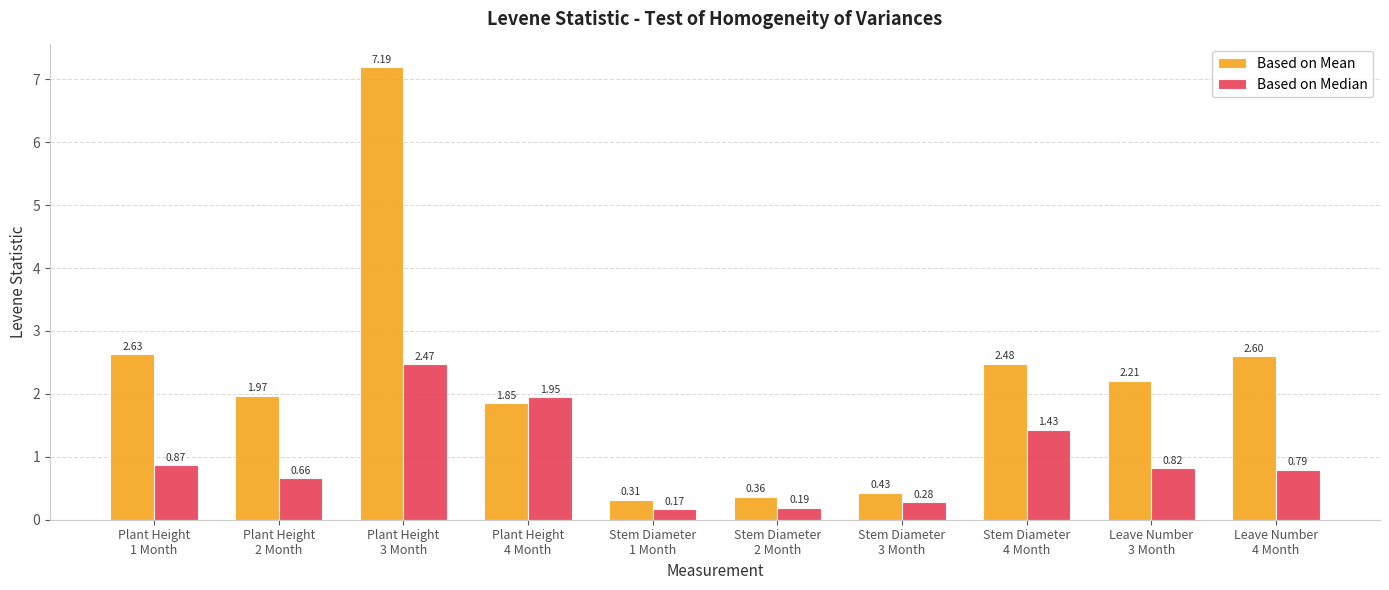

What is the difference between the second highest and second lowest values in the Based on Median series?

1.8